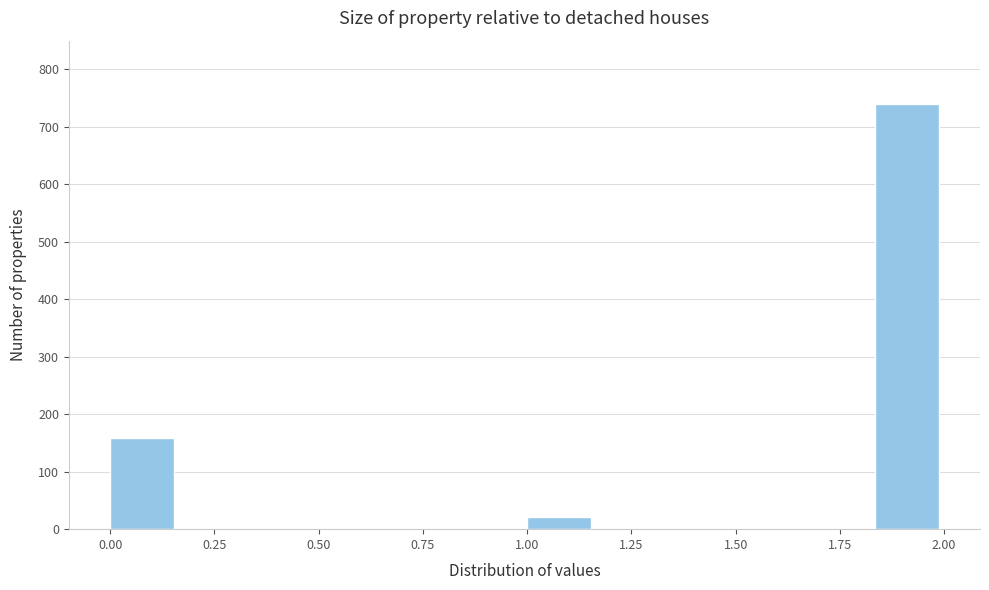

Around what value on the x-axis is the tallest bar? Give the approximate position of its centre, as read against the axis.

1.90